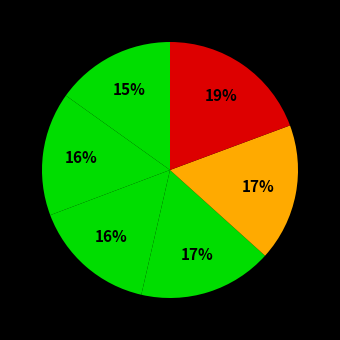

Count the number of slices in the pie.

6